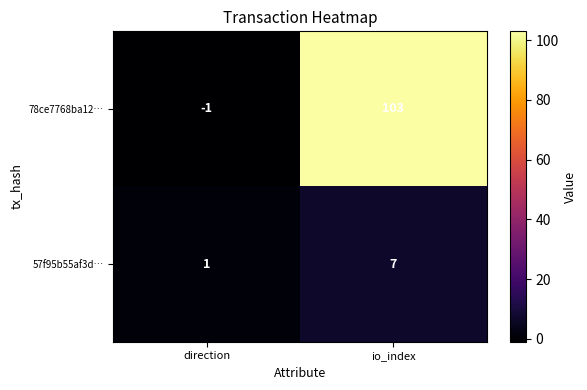

The value of 57f95b55af3d… at io_index is 7. True or false?

True